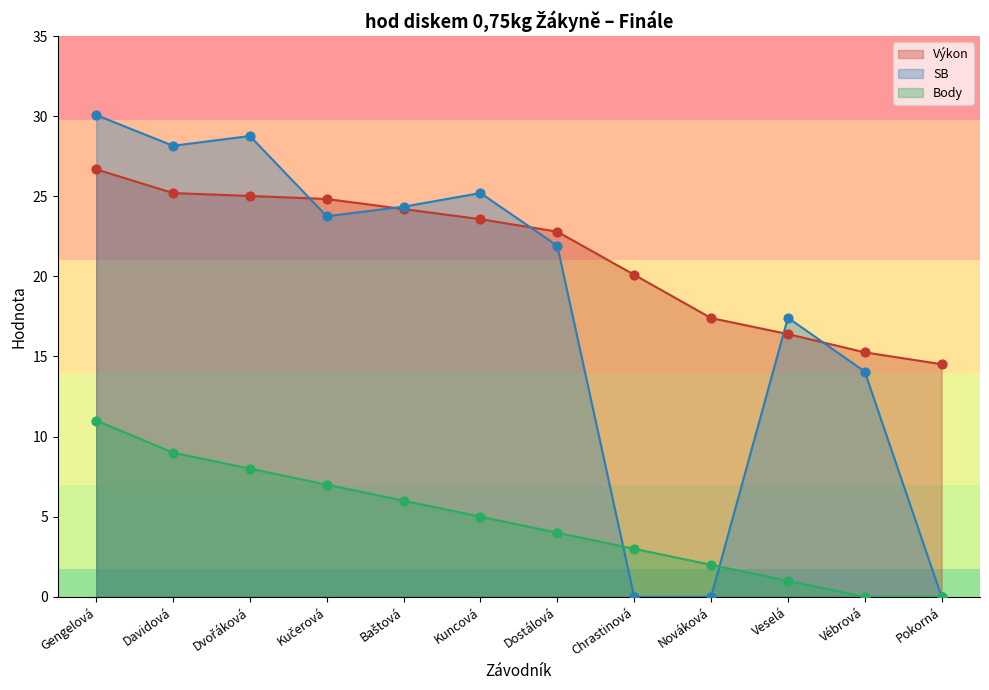

Which series has the largest total across all categories?

Výkon